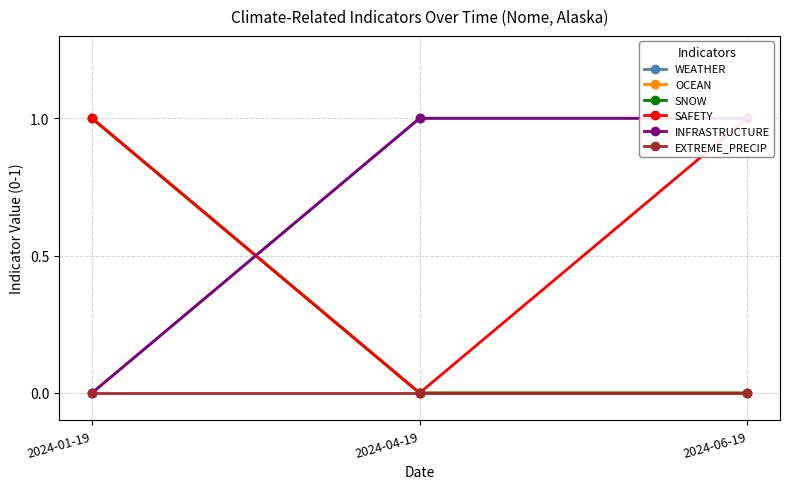

Does the chart have visible grid lines?

Yes